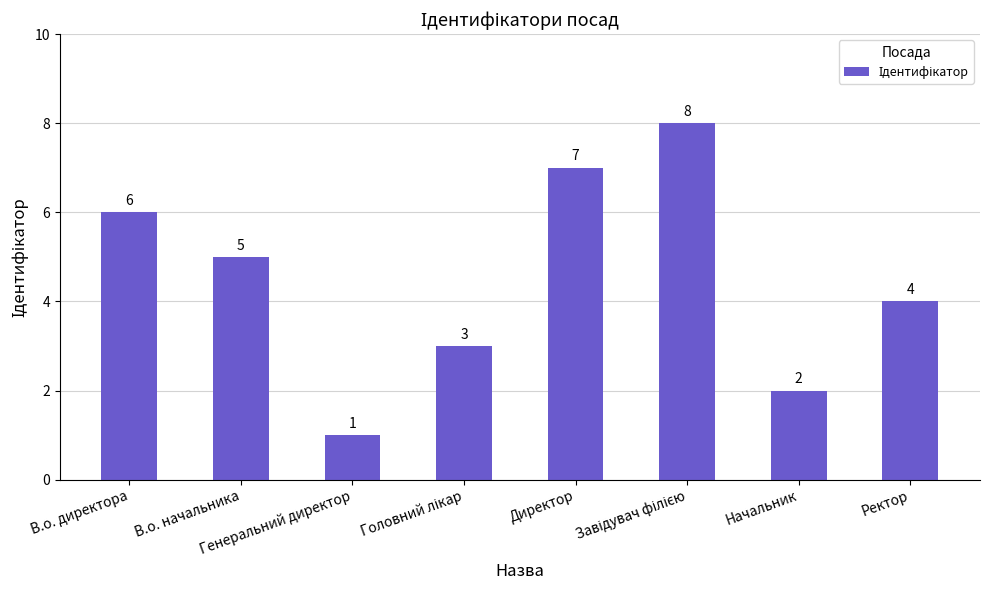

What is the value of the 3rd bar from the left?

1